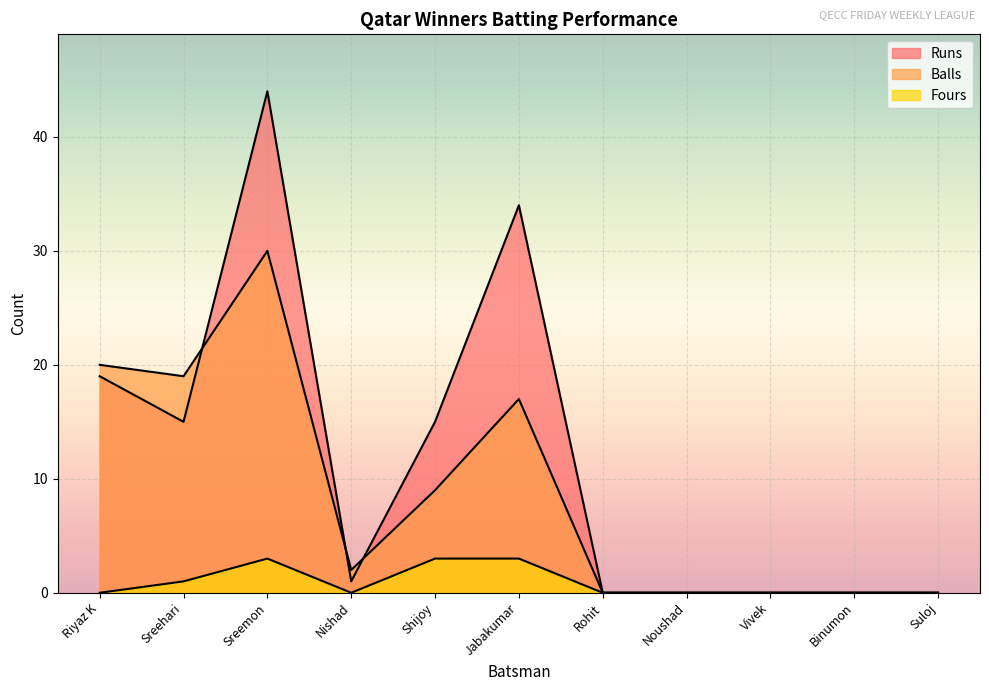

True or false: Balls and Fours cross at least once.

False